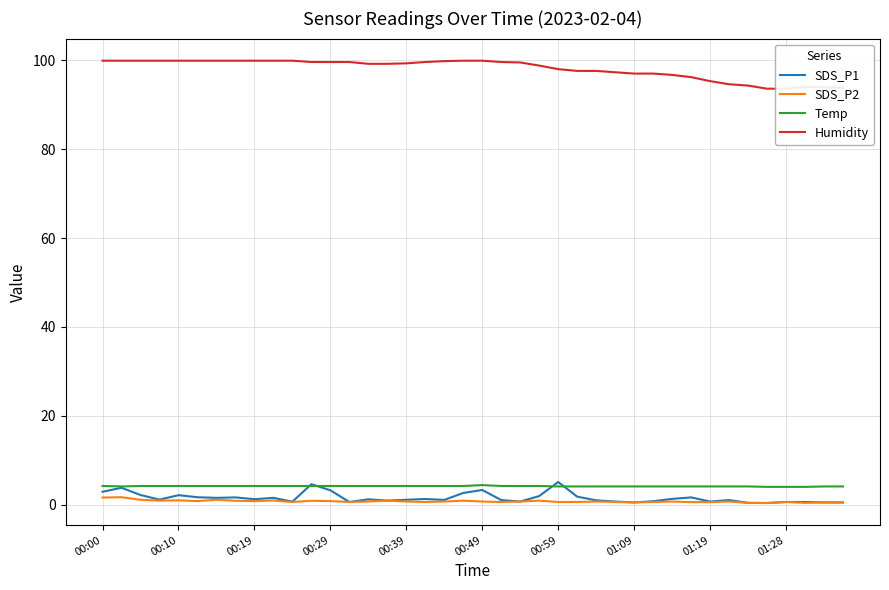

What is the maximum value for SDS_P1?

5.1